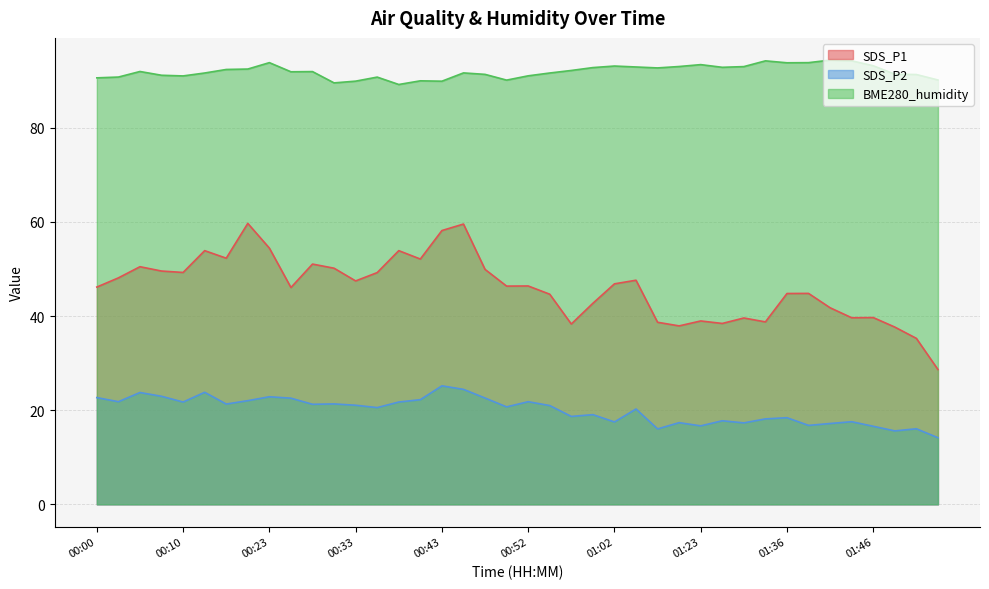

Where is the first local minimum for BME280_humidity?

00:10